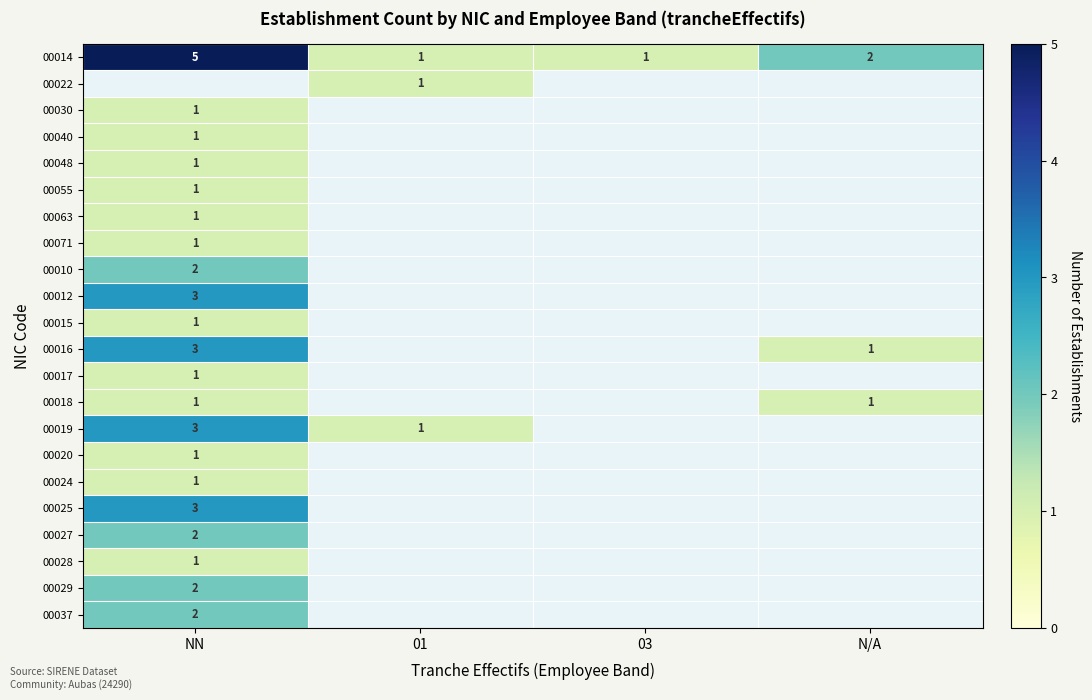

The 00017 series shows 1 at NN. True or false?

True